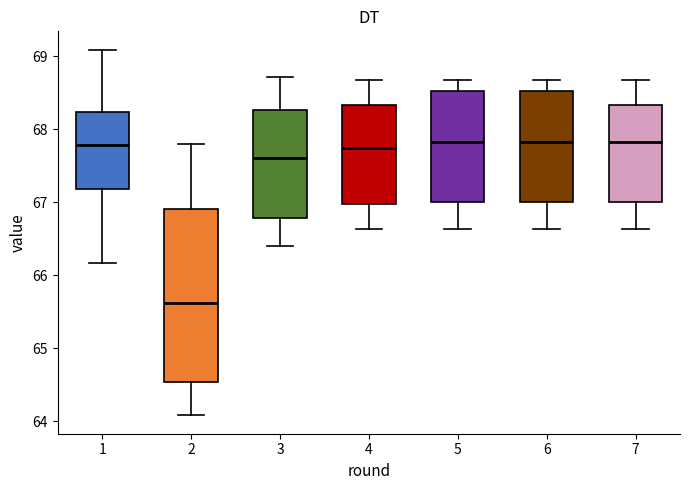

Which box is the tallest, from its lower edge to its upper edge?

2